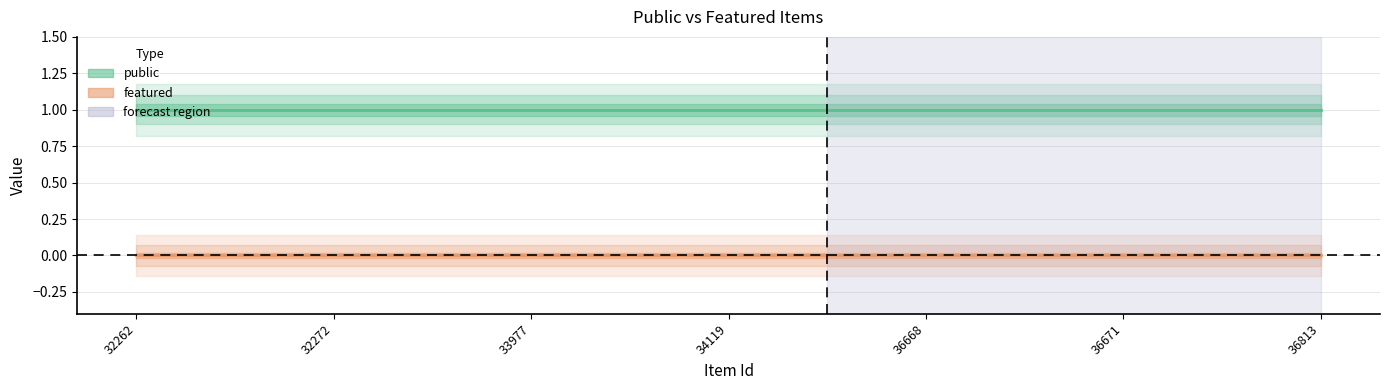

What is the average value of the public series?

1